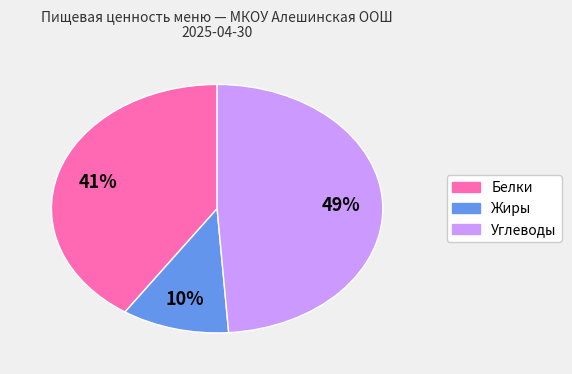

Is there any slice that represents more than half of the pie?

No